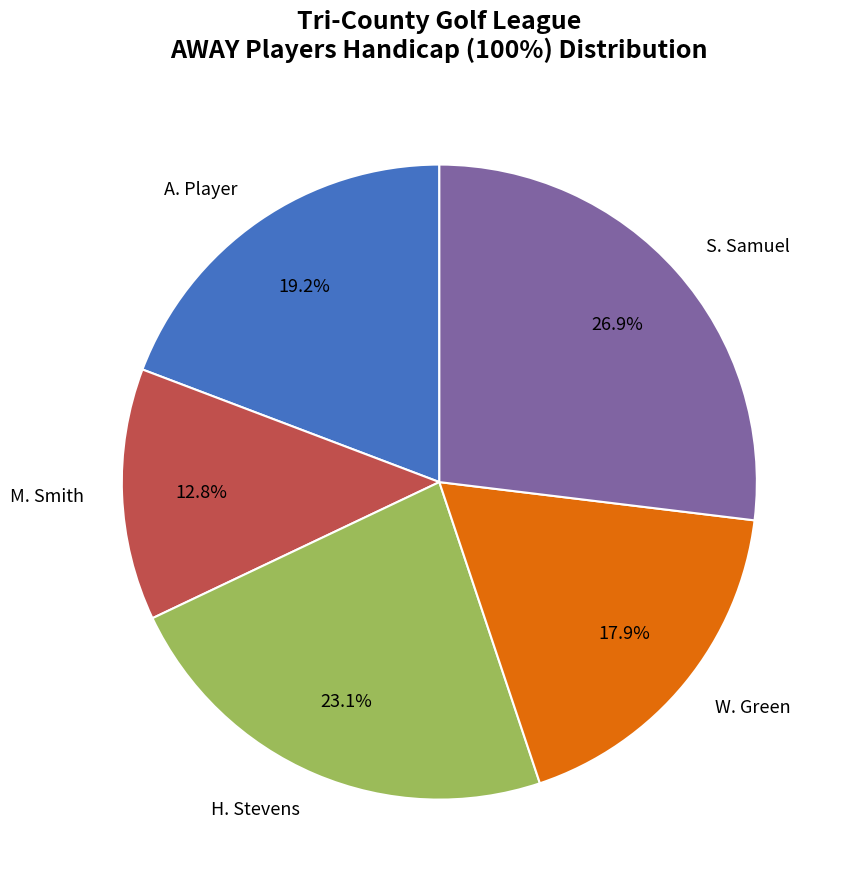

What is the smallest slice in the pie chart?

M. Smith